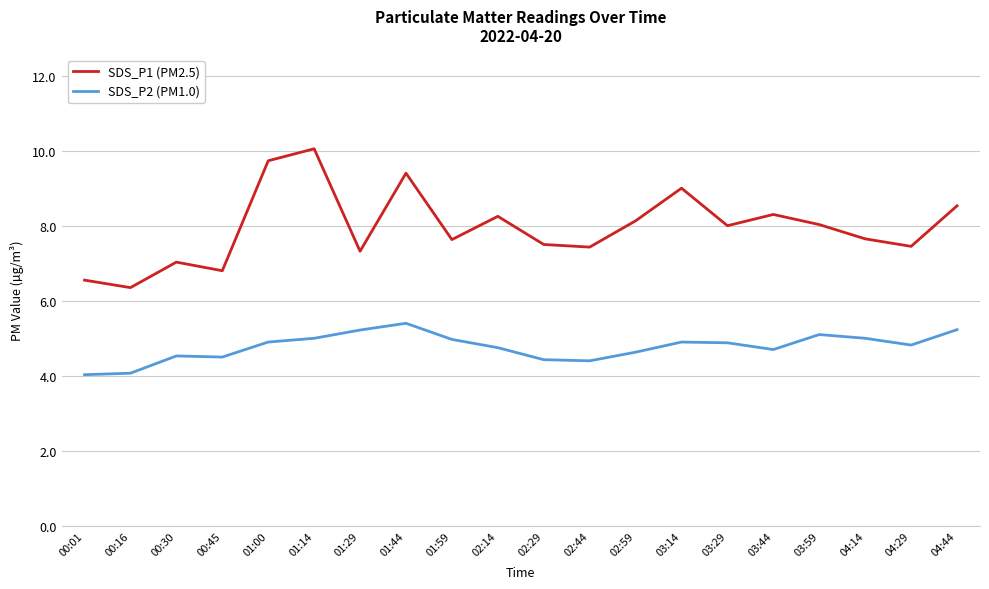

True or false: SDS_P2 (PM1.0) has a value of 5.0 at 01:14.

True